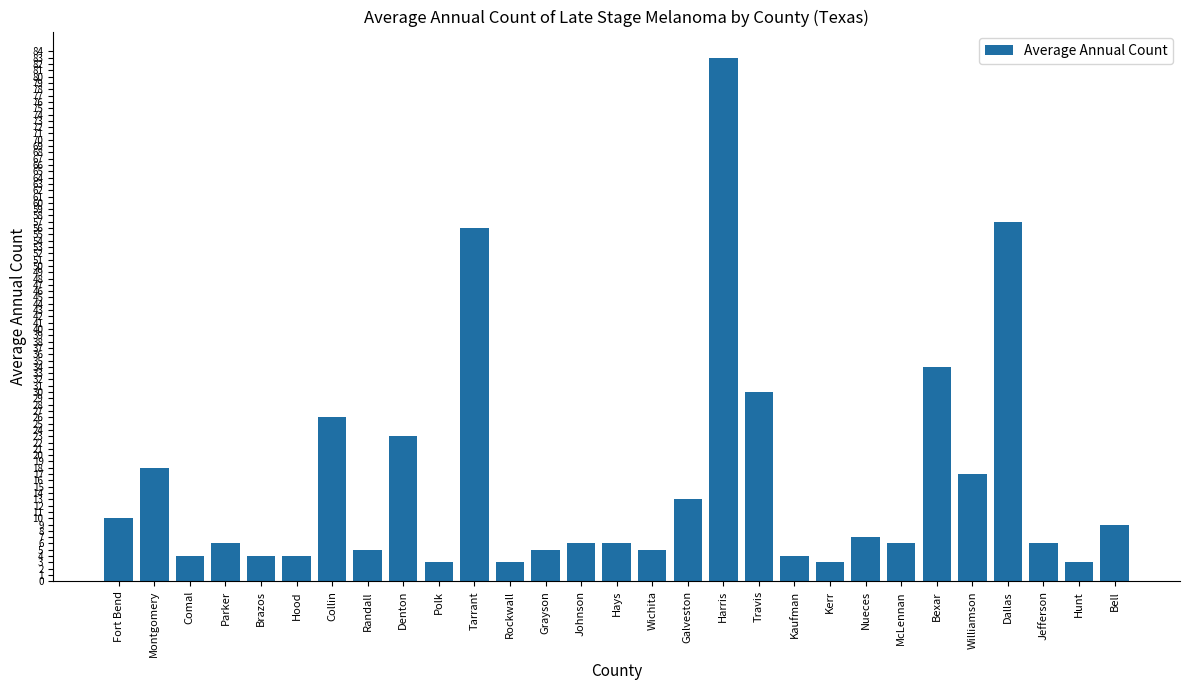

What is the difference between the maximum and minimum values?

80